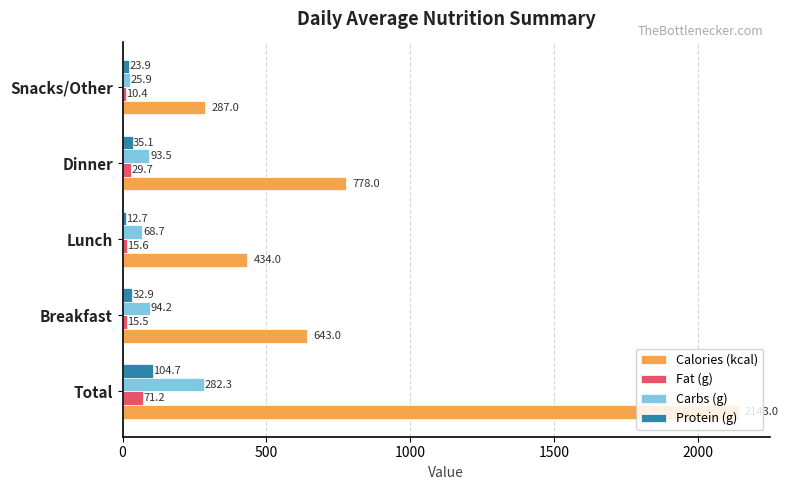

What is the average value of the Fat (g) series?

28.5